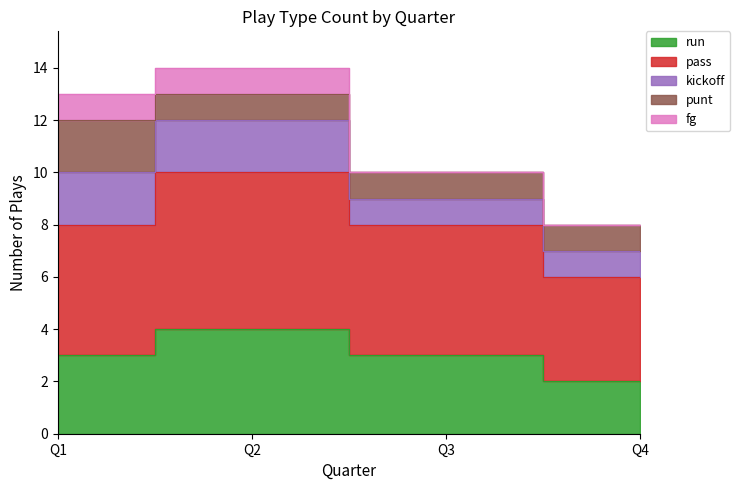

Reading left to right, list all the values displayed in this chart.

run: 3	4	3	2
pass: 5	6	5	4
kickoff: 2	2	1	1
punt: 2	1	1	1
fg: 1	1	0	0